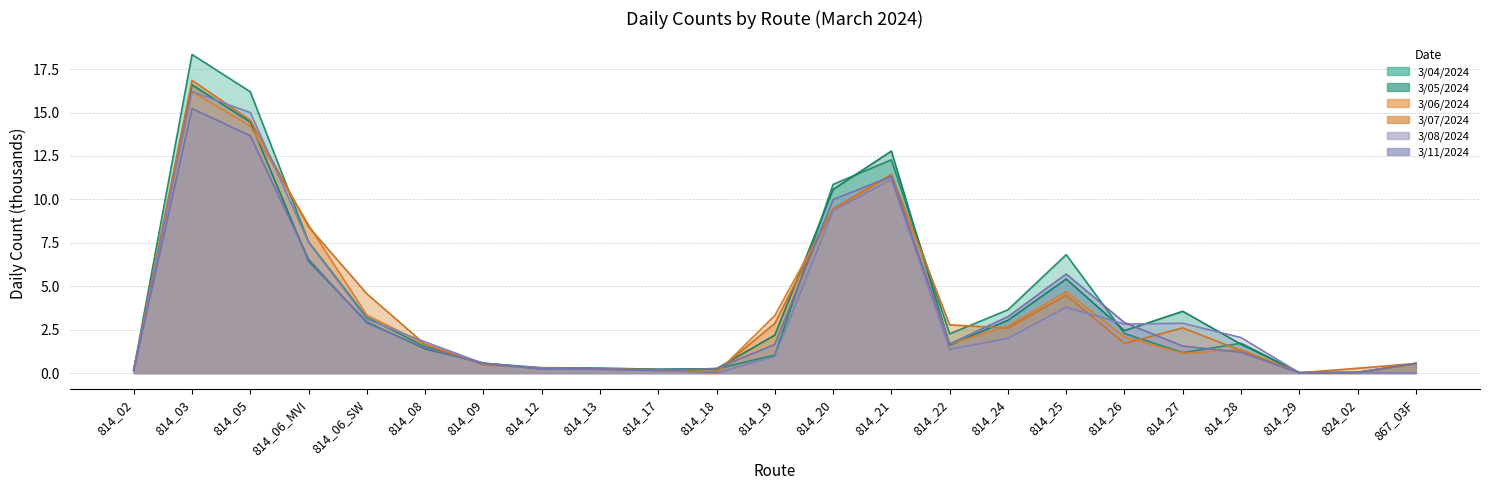

At which category does the chart reach its peak across all series?

814_03